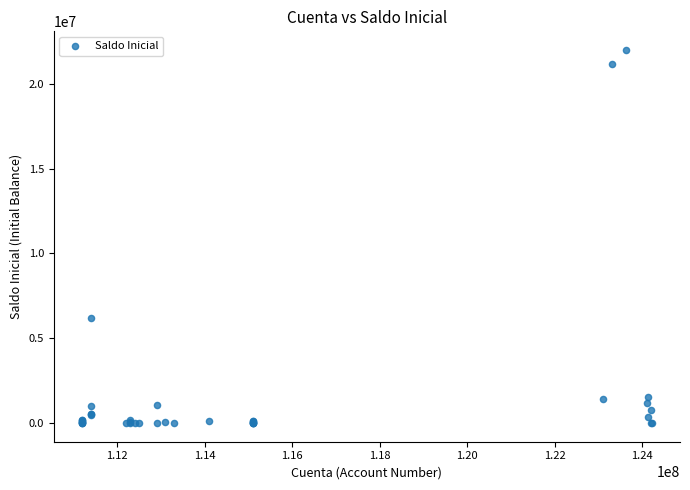

What Y value in the scatter plot is closest to 10998448?

6204072.8